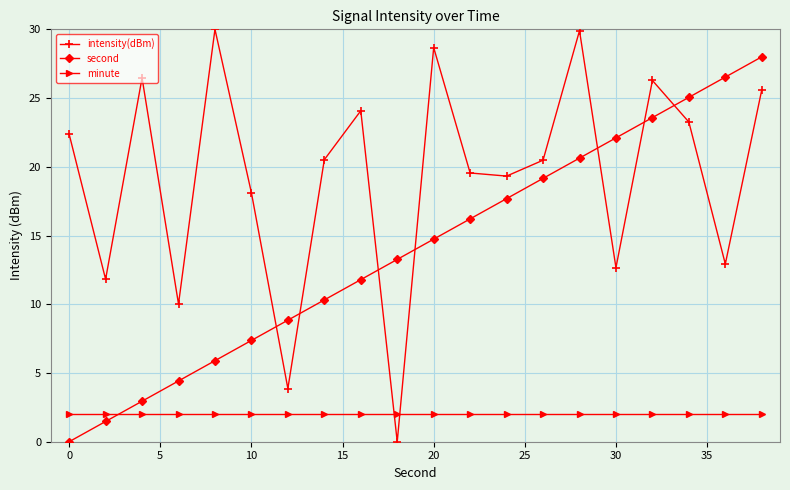

What is the average value of the intensity(dBm) series?

19.3